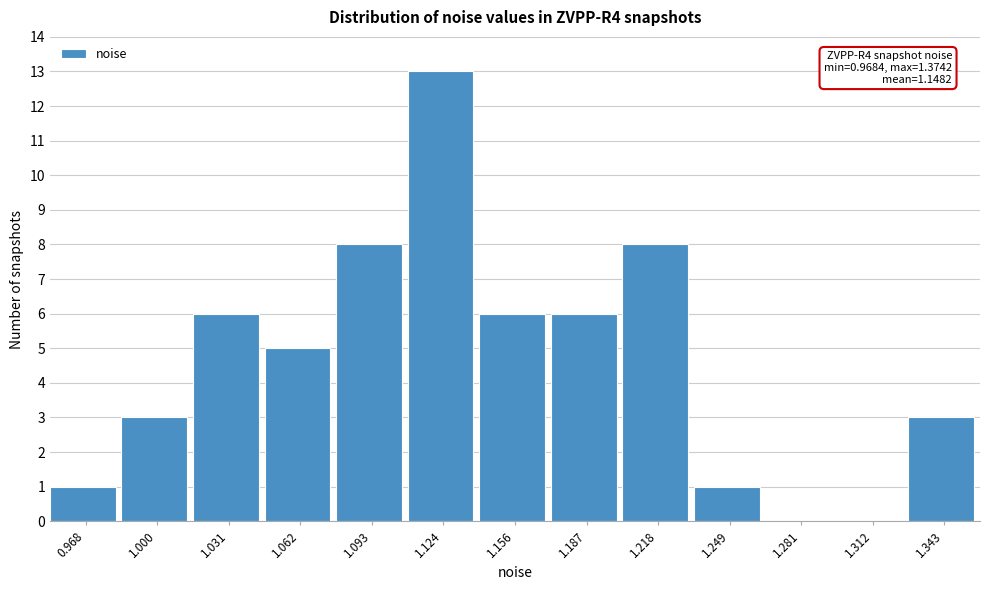

Reading right to left, extract all data points from this chart.

1.343=3	1.312=0	1.281=0	1.249=1	1.218=8	1.187=6	1.156=6	1.124=13	1.093=8	1.062=5	1.031=6	1.000=3	0.968=1